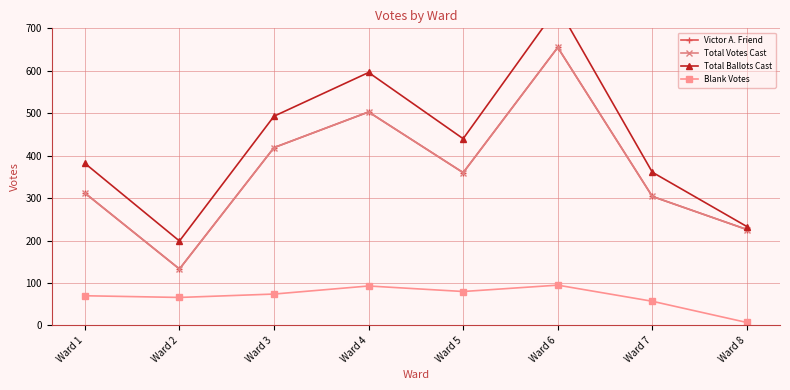

What is the sum of the Total Ballots Cast values at Ward 7 and Ward 8?

594